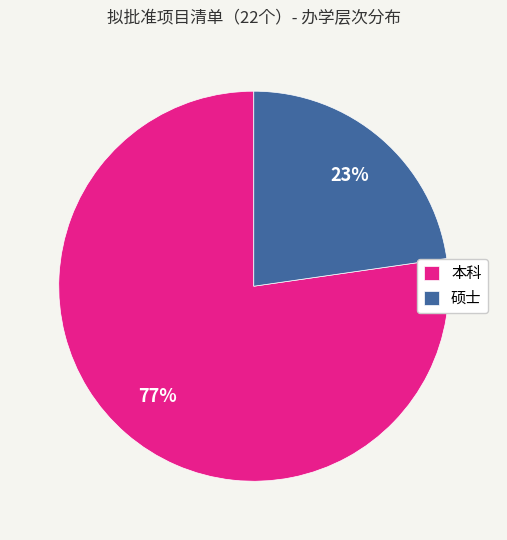

To the nearest percent, what is the combined percentage of 本科 and 硕士?

100%